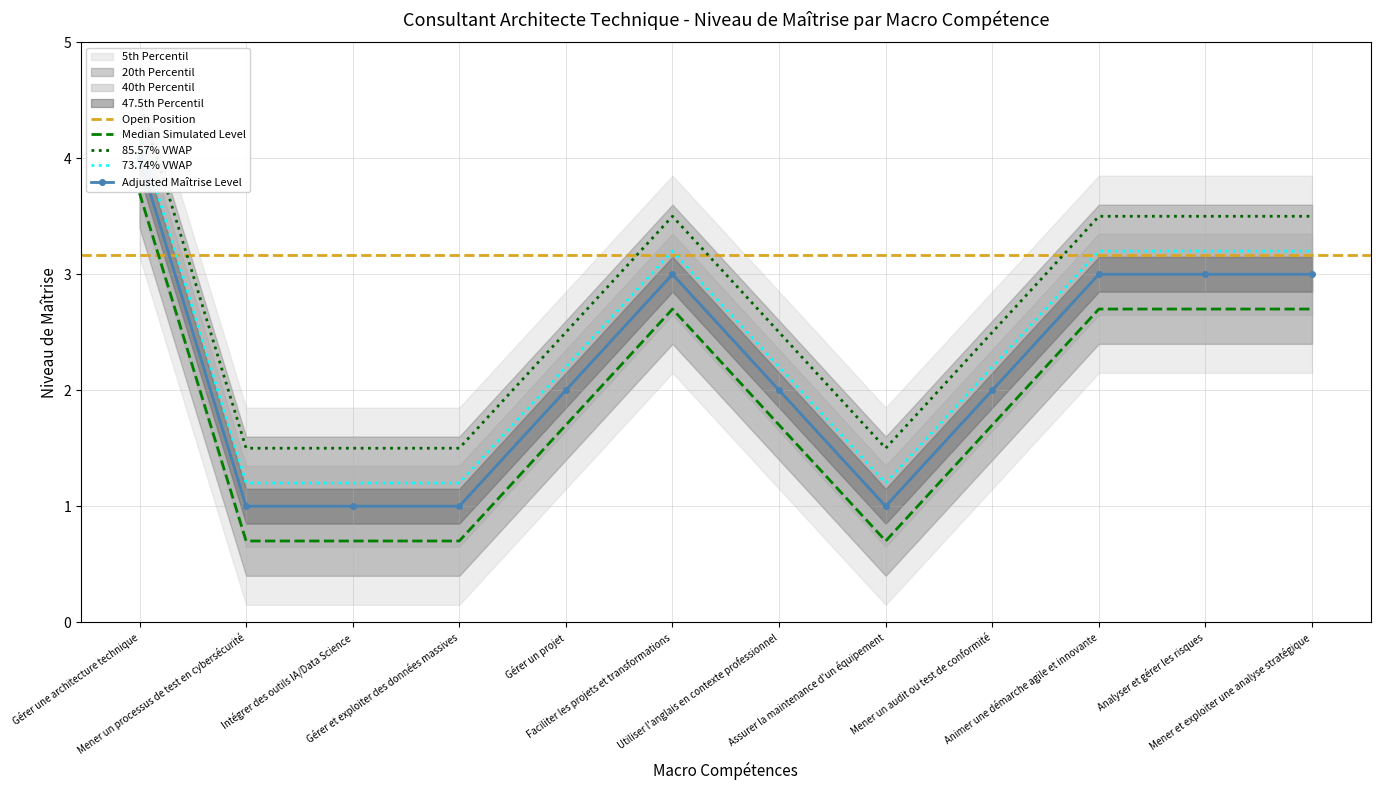

The chart shows a value of 0.4 at Utiliser l'anglais en contexte professionnel. True or false?

False